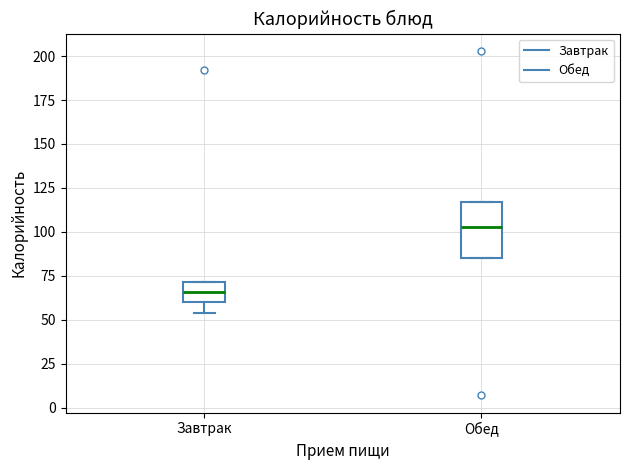

Reading left to right, transcribe this box plot: for each box, give where its median line is, the range the box spans, and where its two whiskers end, as read against the y-axis. The values are not printed on the chart, so give them approximately, as read against the axis.

Завтрак: median 65, box 60 to 70, whiskers 55 to 70
Обед: median 105, box 85 to 115, whiskers 85 to 115